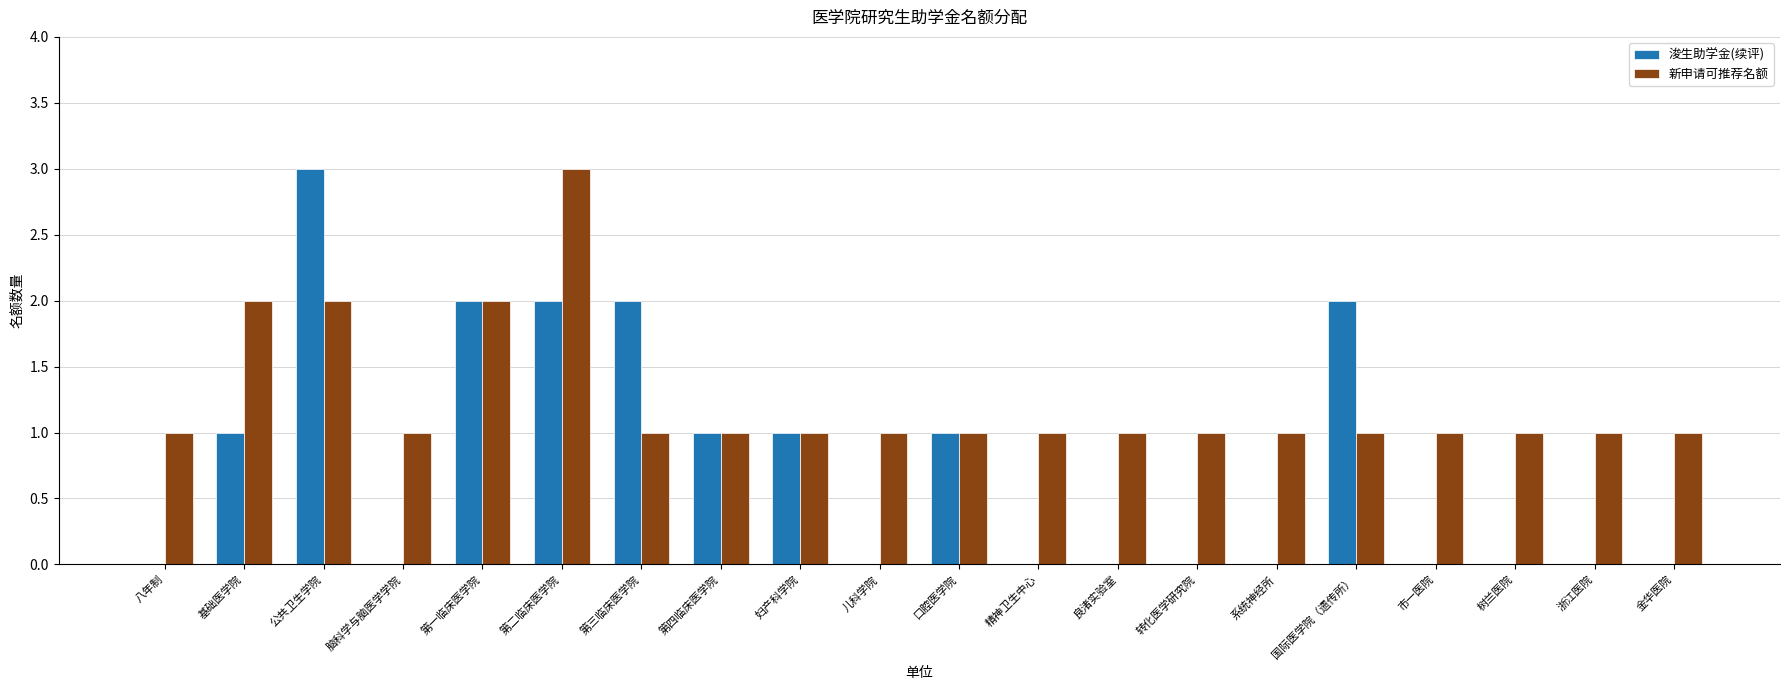

What is the greatest value displayed?

3